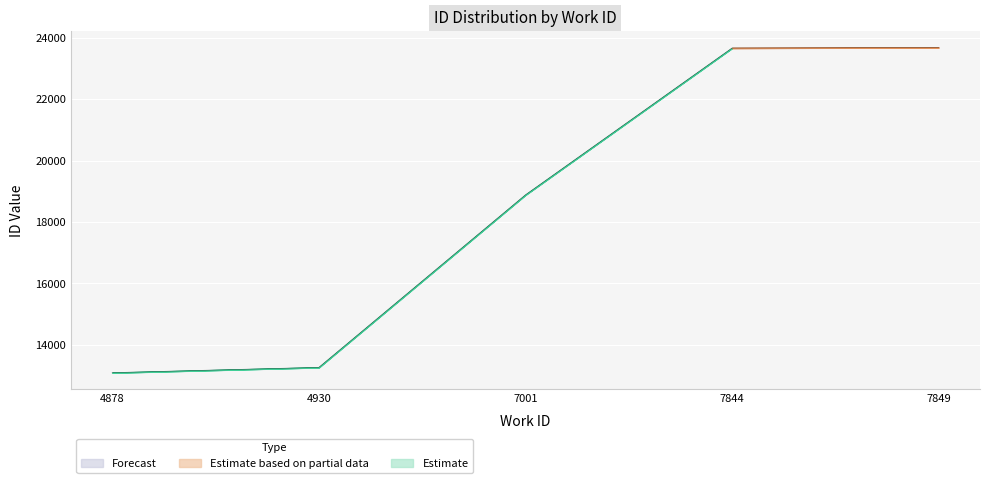

What value does the data have at 4930?

13259